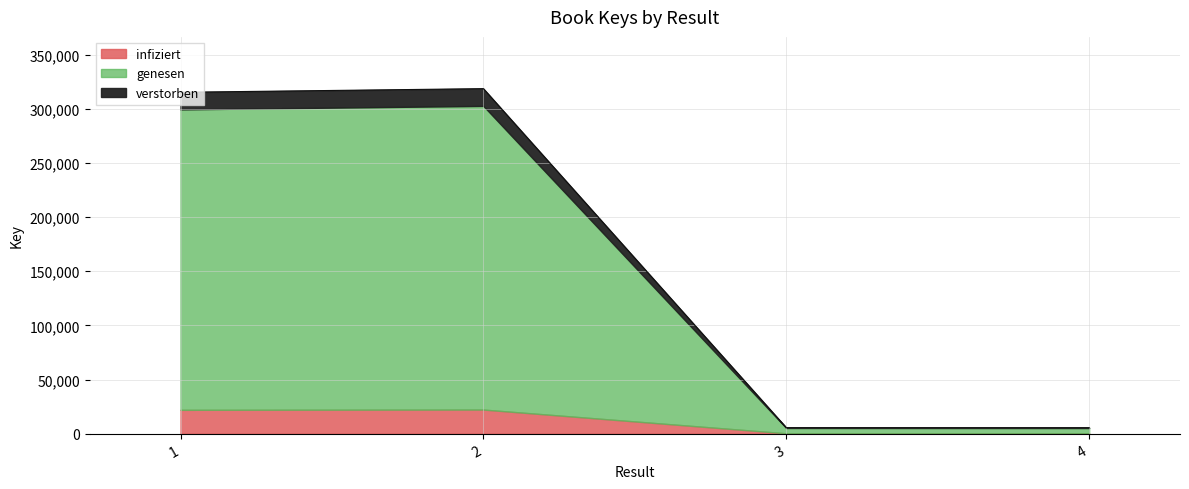

What is the sum of the values at 3 and 2?

324194.0